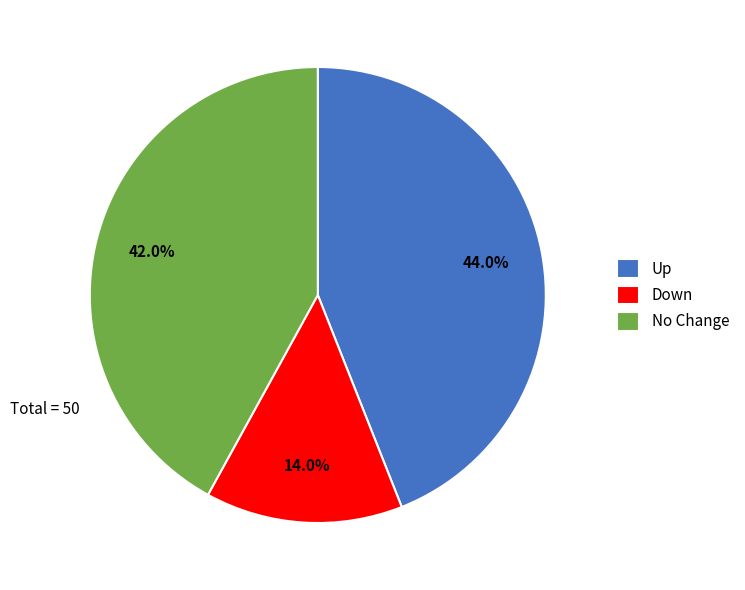

Rank the categories by value from highest to lowest.

Up, No Change, Down